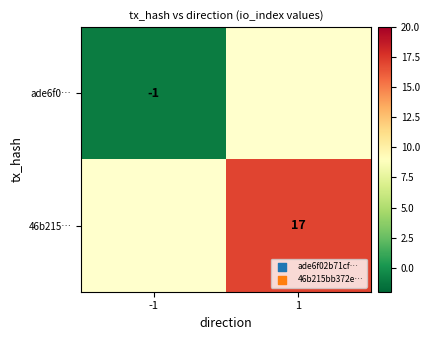

Is it true that 46b215… equals 26.8 at 1?

False